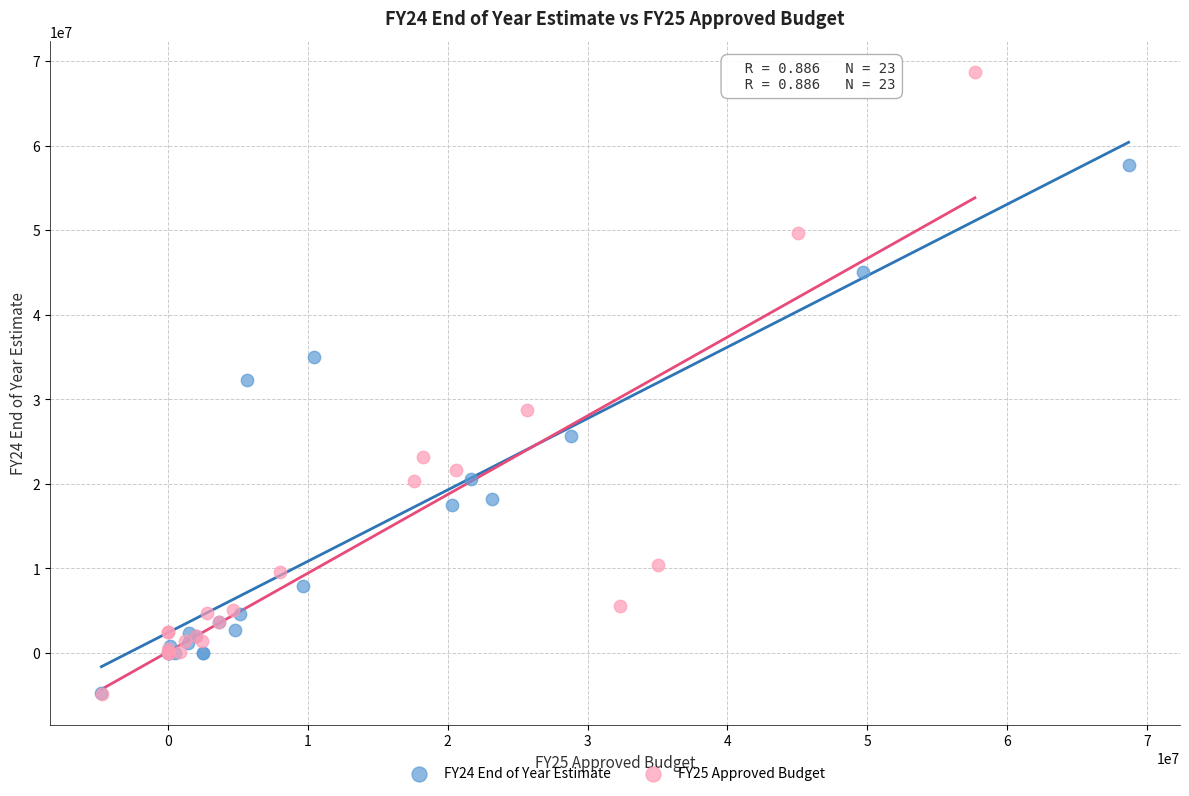

Which series has the largest Y range (max minus min)?

FY25 Approved Budget